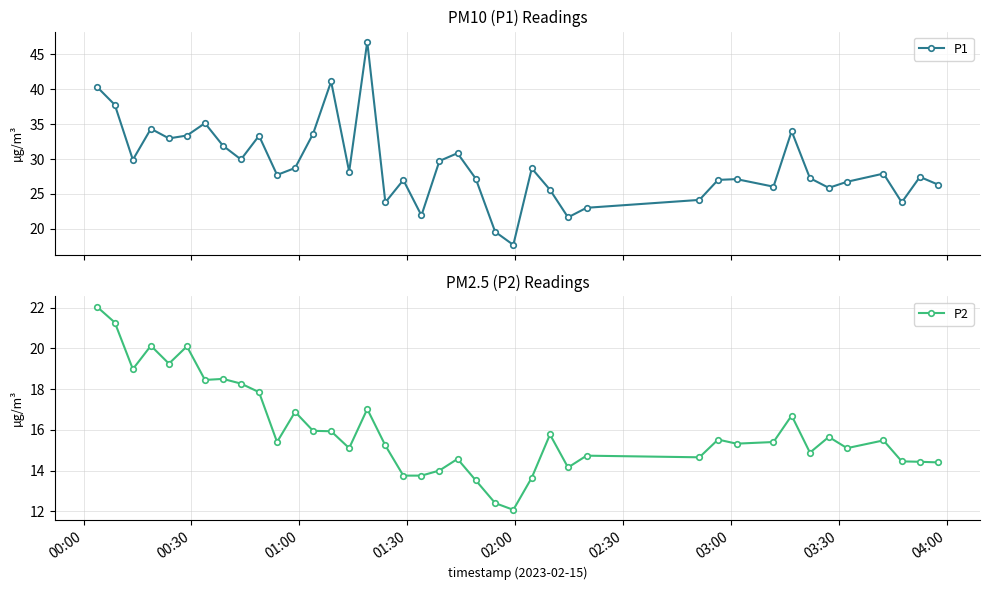

What is the value of the P1 point at the 32nd from the left?

26.1